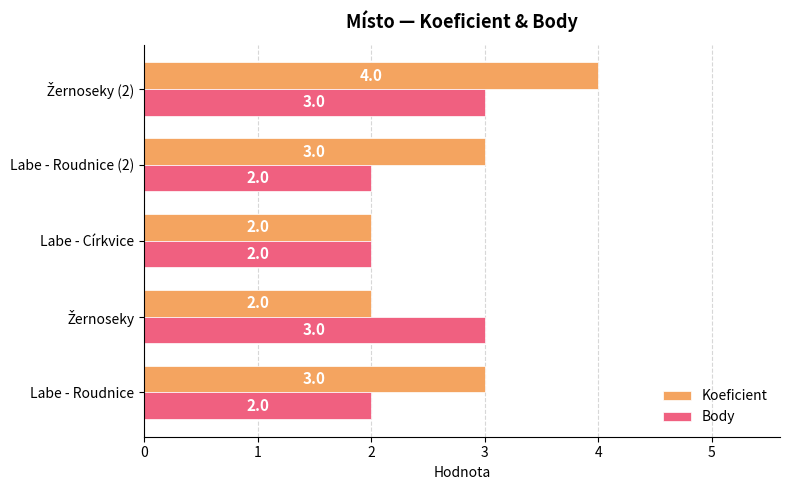

What is the approximate value of Koeficient at Labe - Roudnice?

3